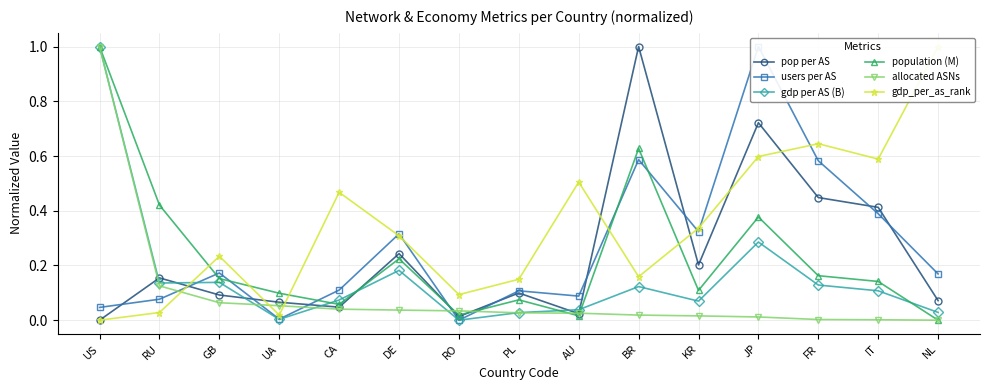

Rank the categories by population (M) value from lowest to highest.

NL, AU, RO, CA, PL, UA, KR, IT, GB, FR, DE, JP, RU, BR, US